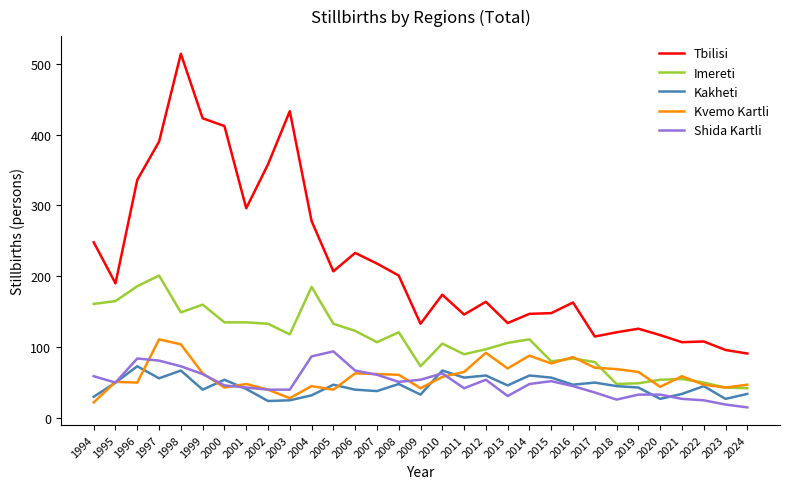

Is it true that Kvemo Kartli equals 22 at 1994?

True